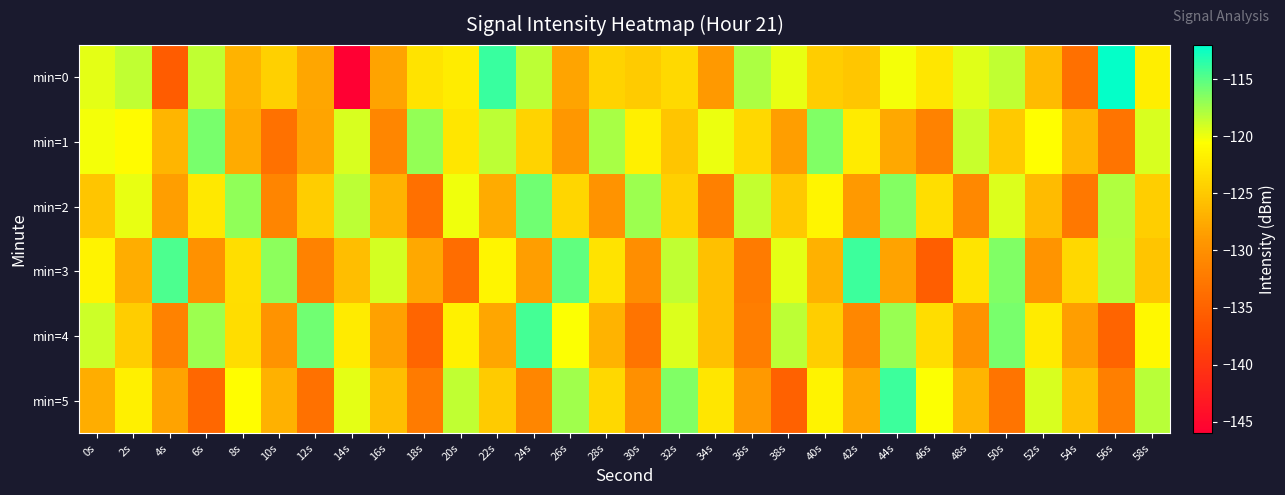

Which series changed the most between 26s and 58s?

min=3